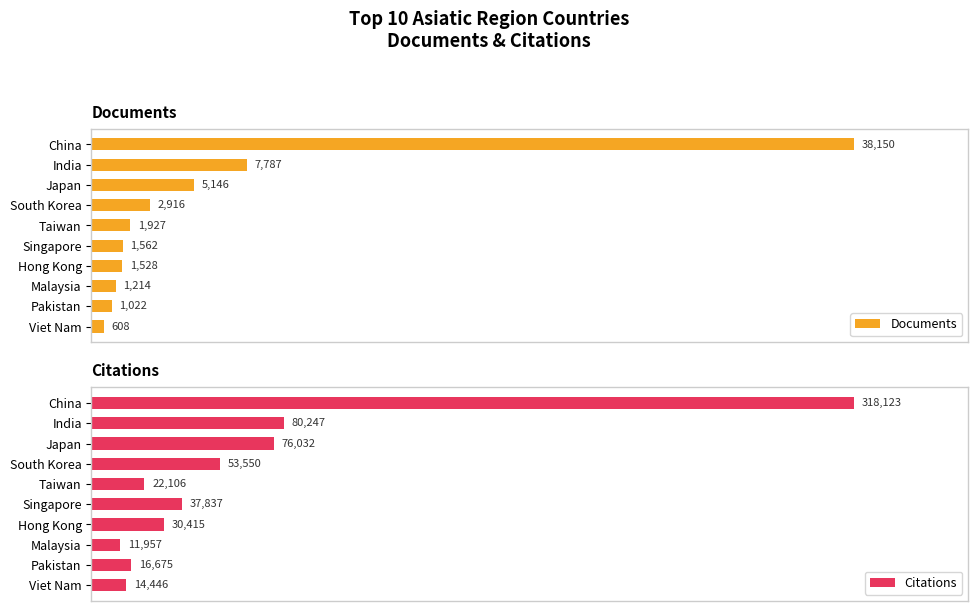

What is the value of the Documents bar at the 10th from the left?

608